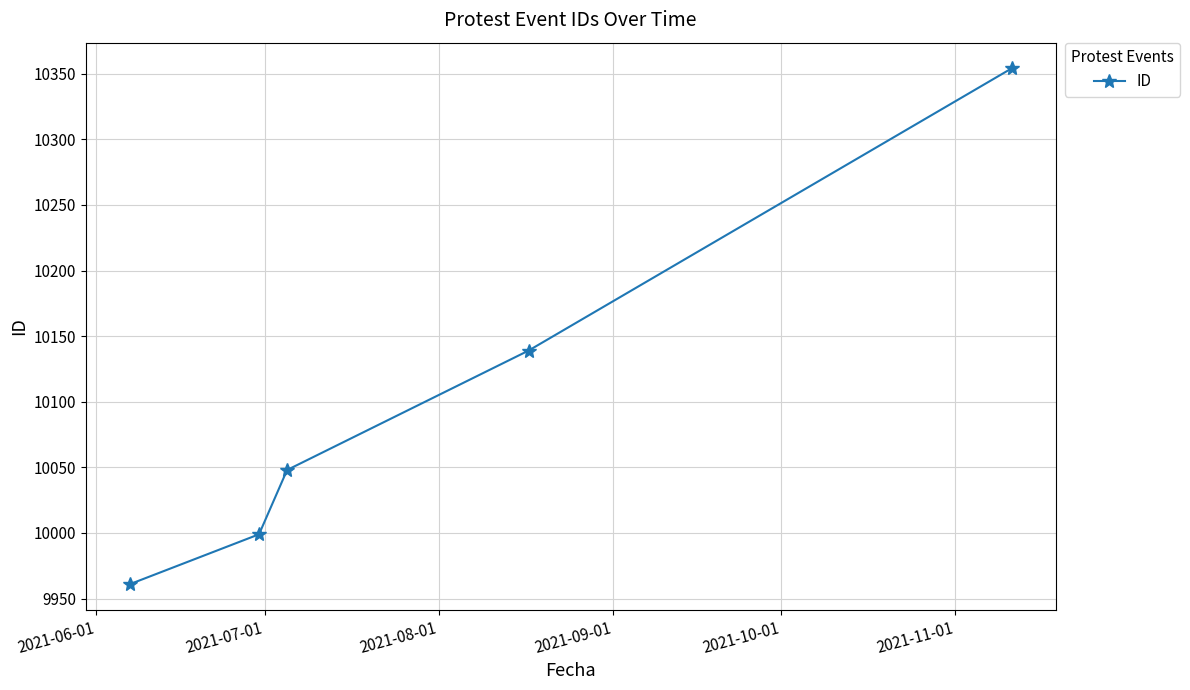

Reading left to right, extract all data points from this chart.

9961	9999	10048	10139	10354